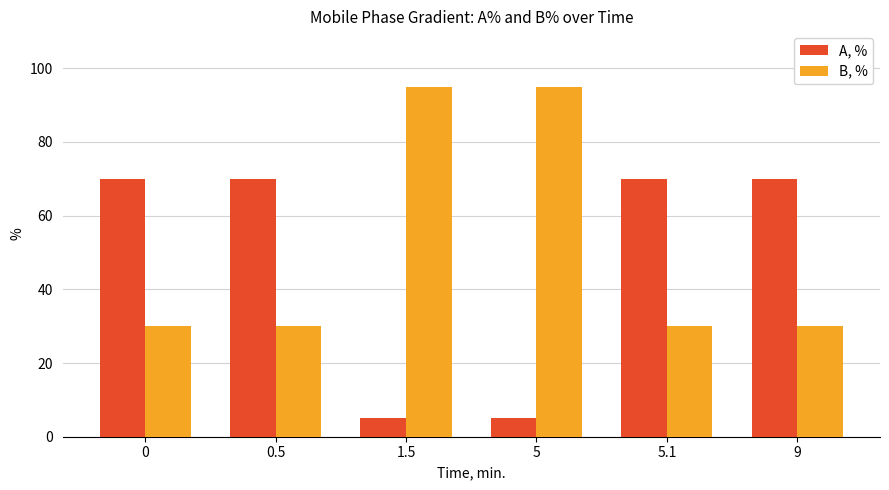

What is the smallest value displayed?

5